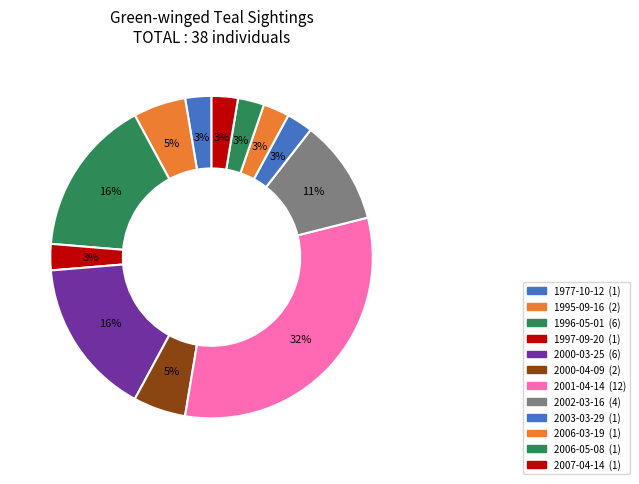

What percentage is NOT represented by 2006-05-08?

97.4%